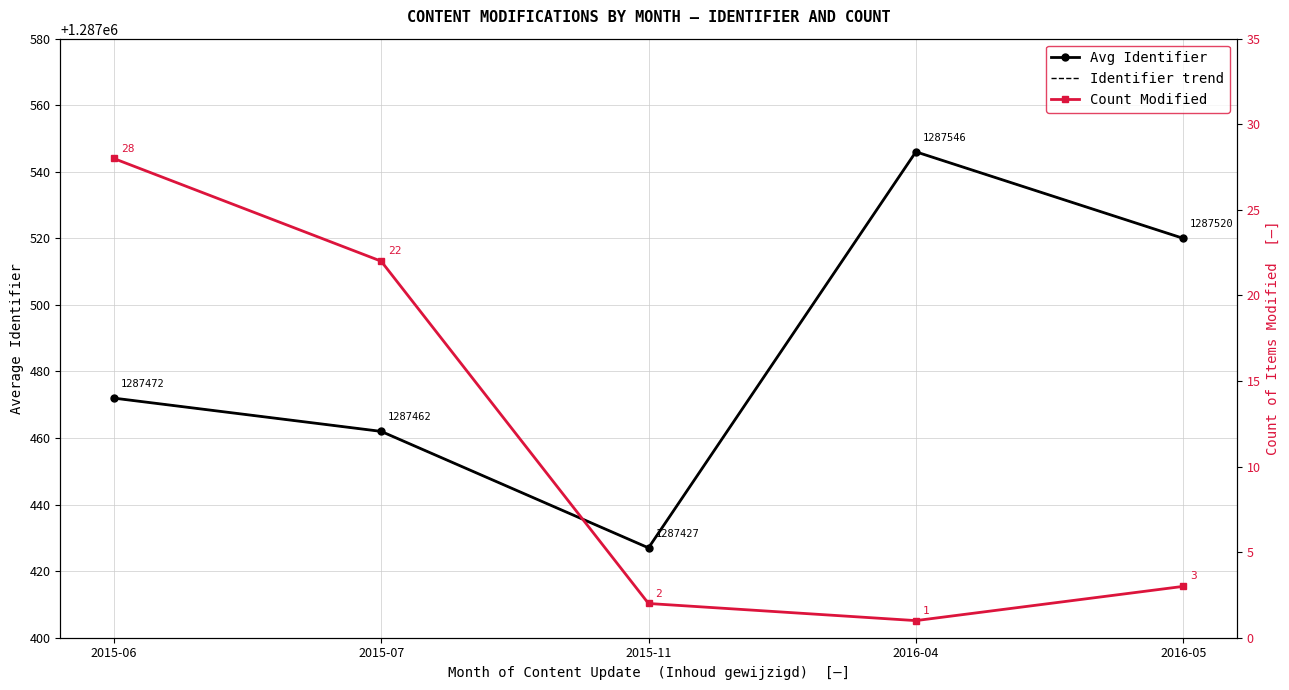

How many data points in Identifier trend (dashed) are less than 1287472?

2